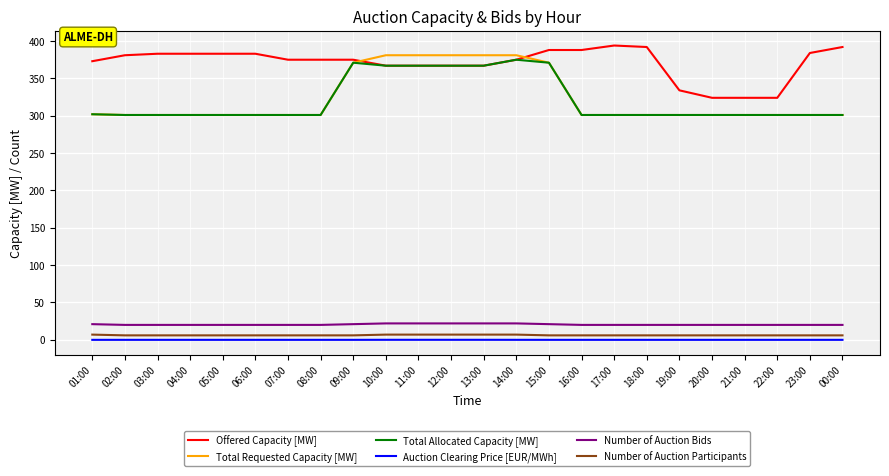

What is the sum of all Total Allocated Capacity [MW] values?

7703.0